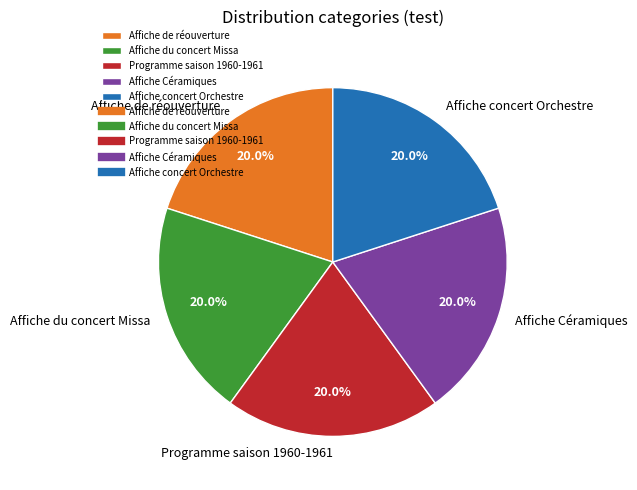

True or false: Programme saison 1960-1961 accounts for 20% of the total.

True